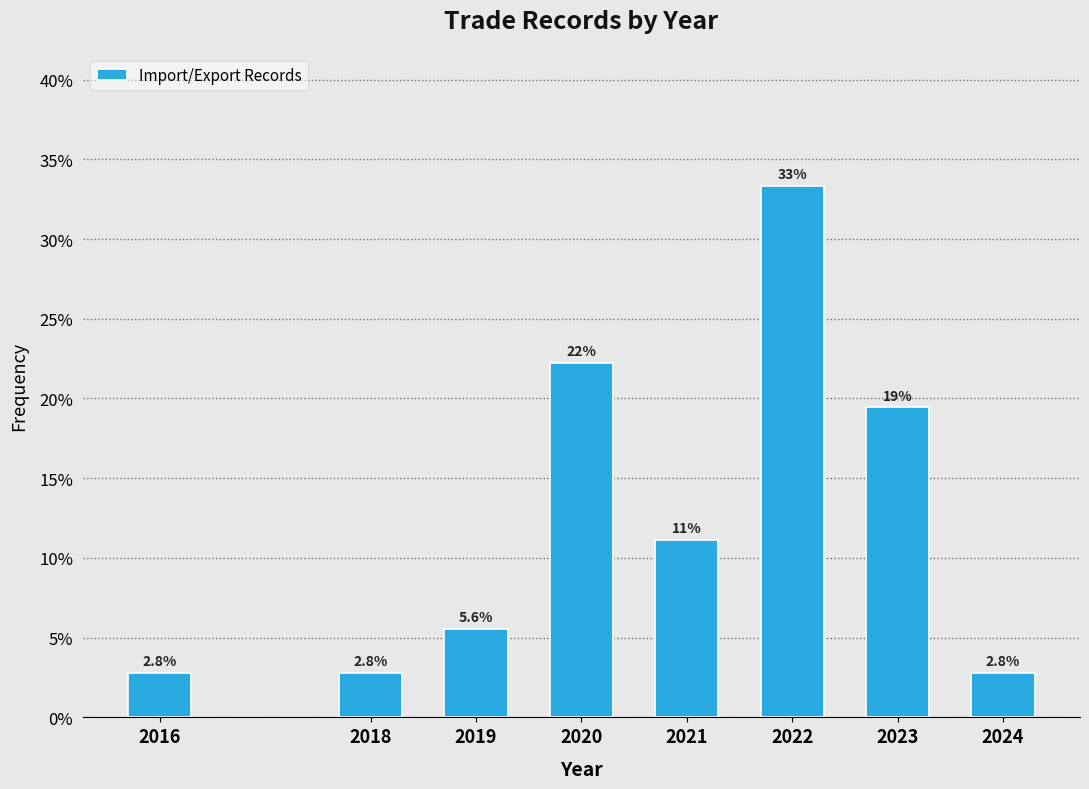

Reading right to left, extract all data points from this chart.

2.8	19.4	33.3	11.1	22.2	5.6	2.8	2.8